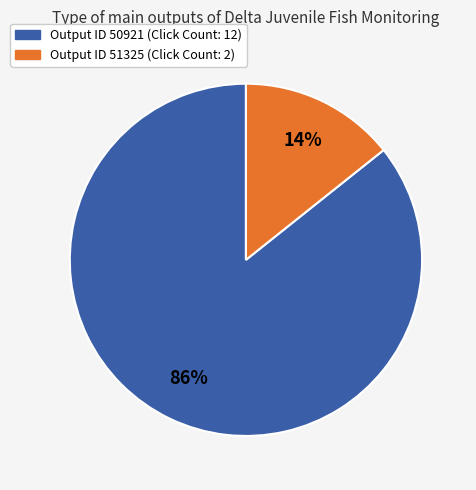

To the nearest percent, what is the average slice percentage?

50%